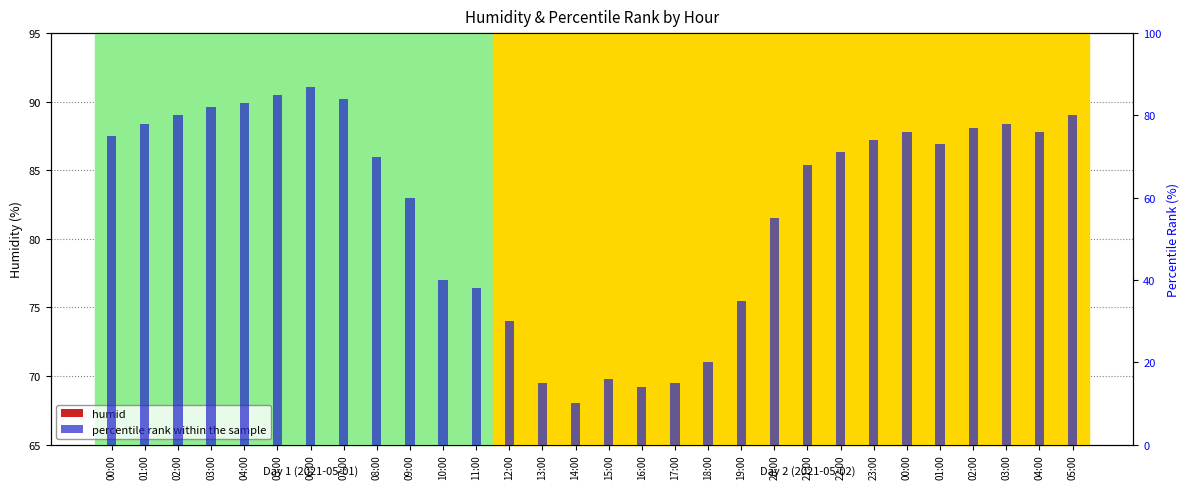

Which series has the largest range (max minus min)?

percentile rank within the sample